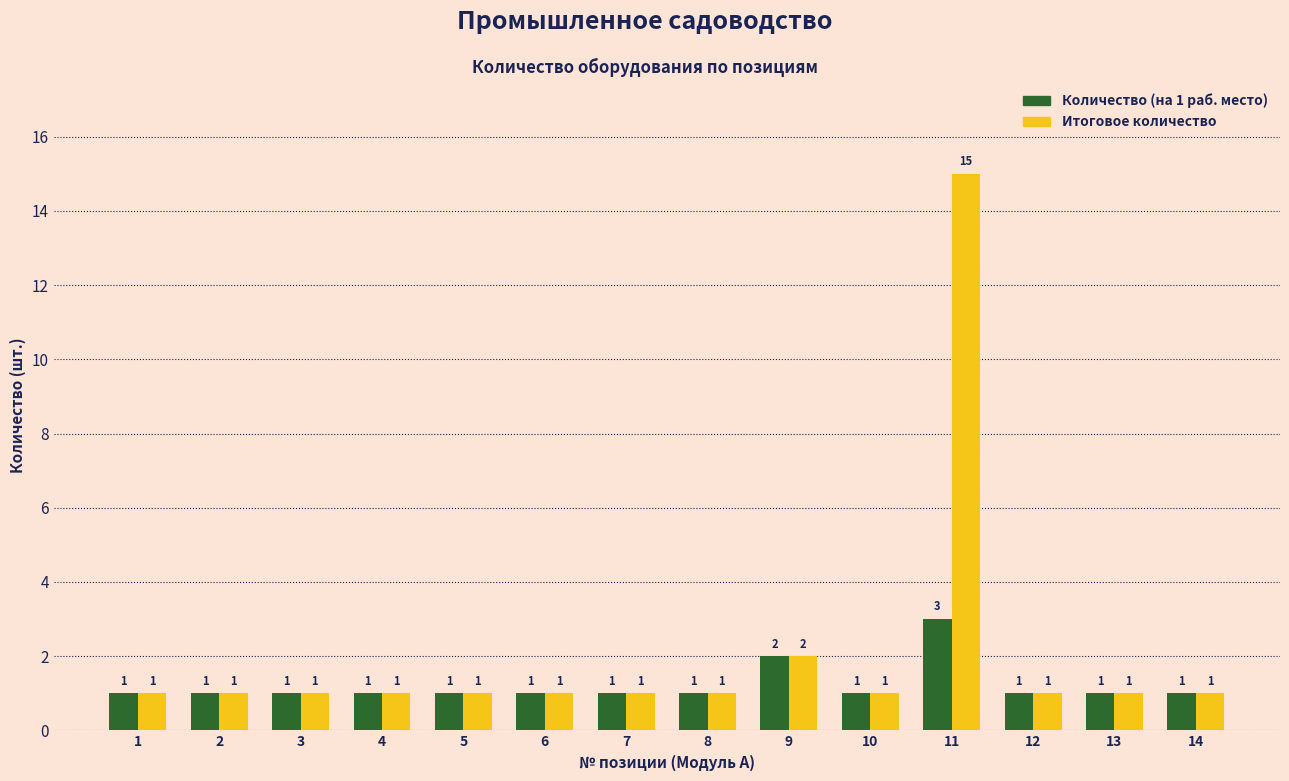

Which series has the widest spread of values?

Итоговое количество